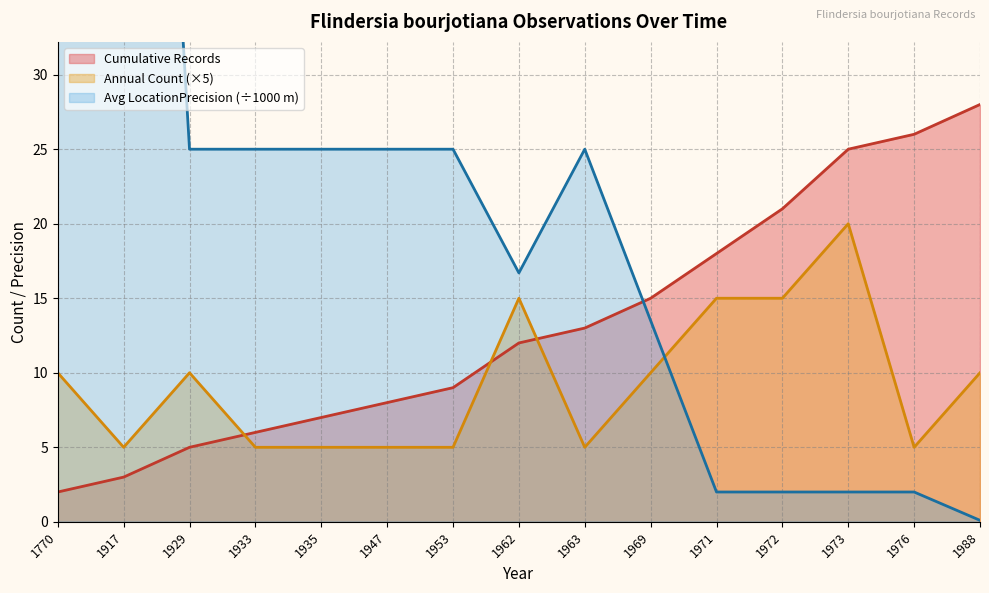

What is the maximum value for Cumulative Records?

28